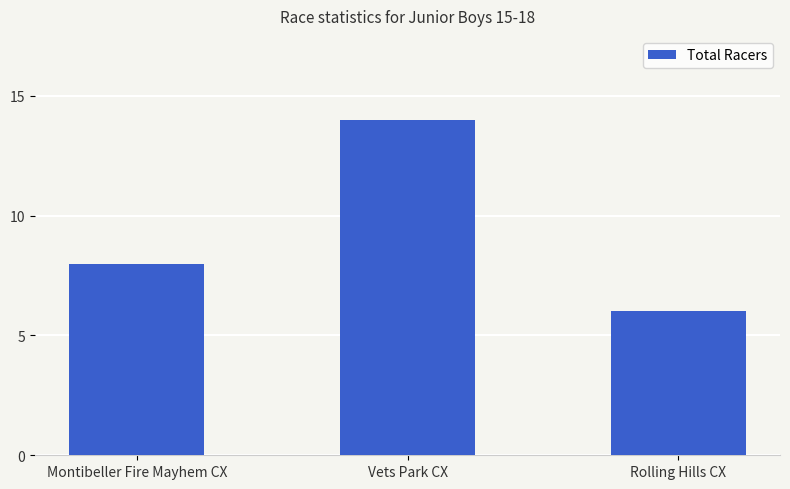

What is the sum of all values?

28